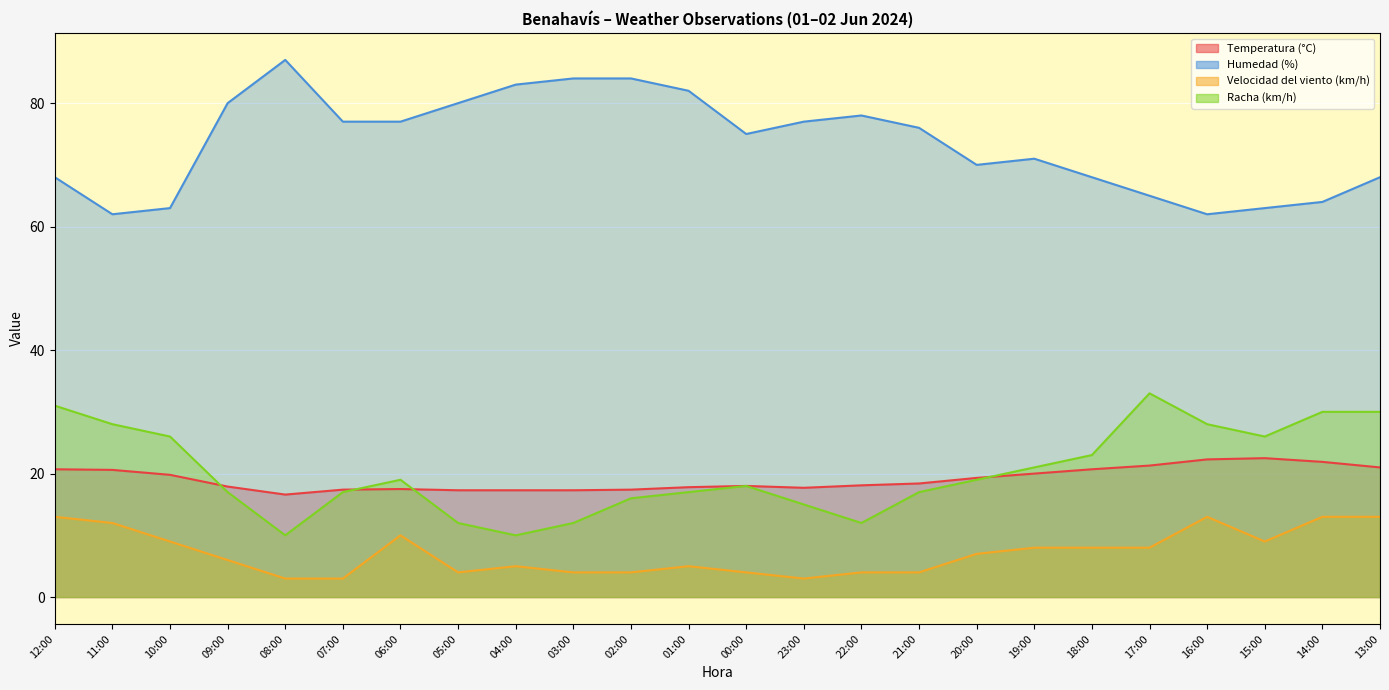

Is it true that Humedad (%) equals 118.1 at 23:00?

False